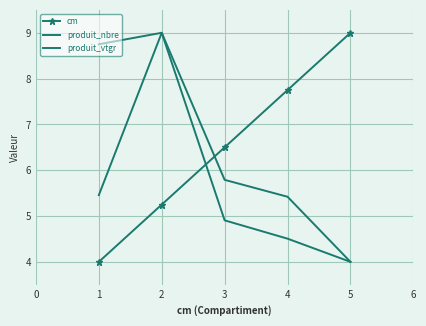

True or false: produit_nbre has a value of 4.0 at 5.

True